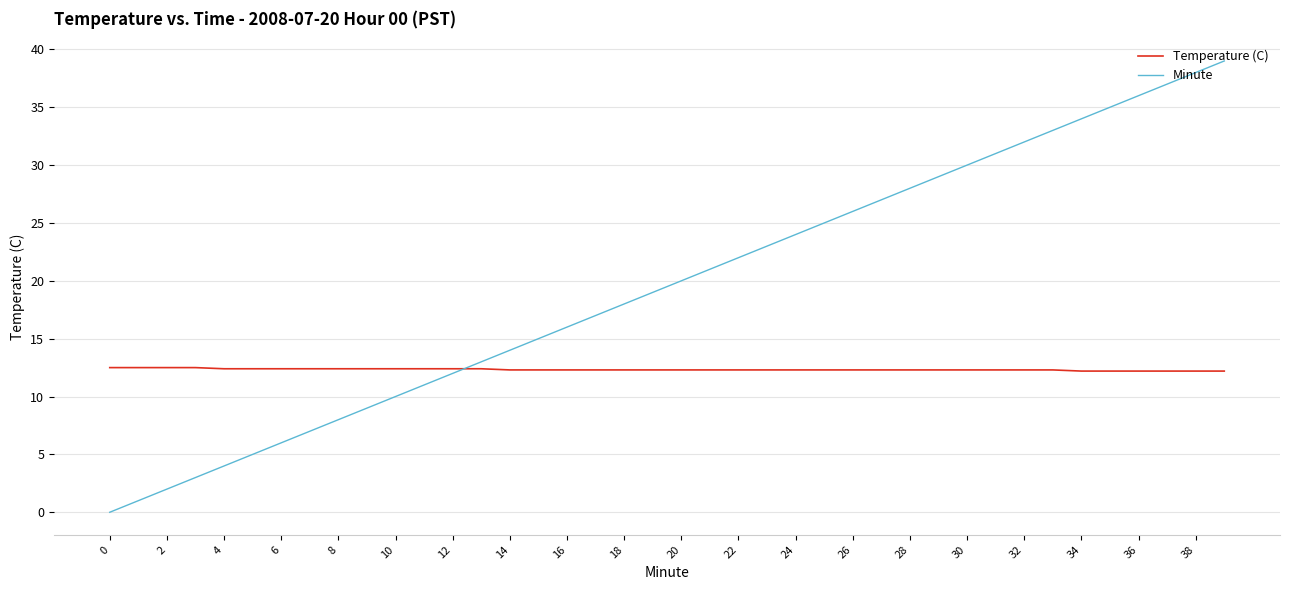

What is the greatest value displayed?

39.0